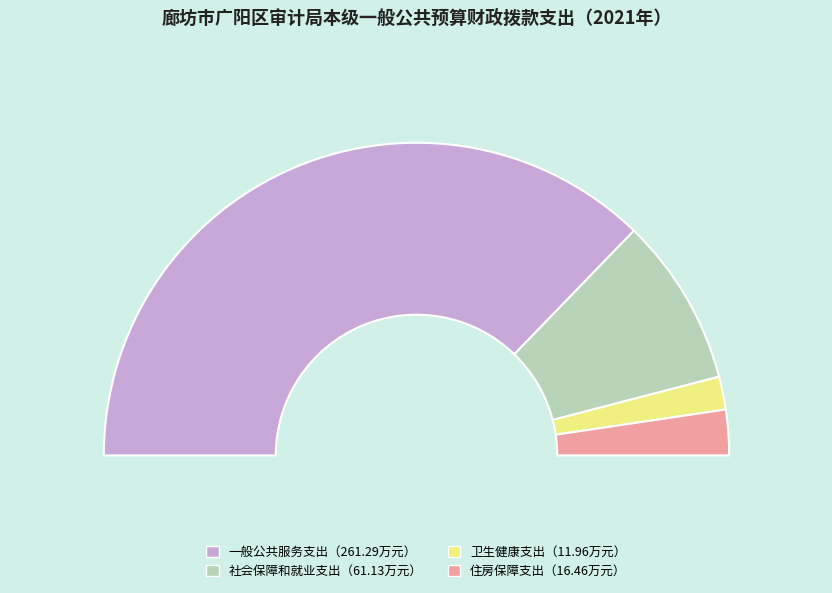

Which slice is the smallest?

卫生健康支出